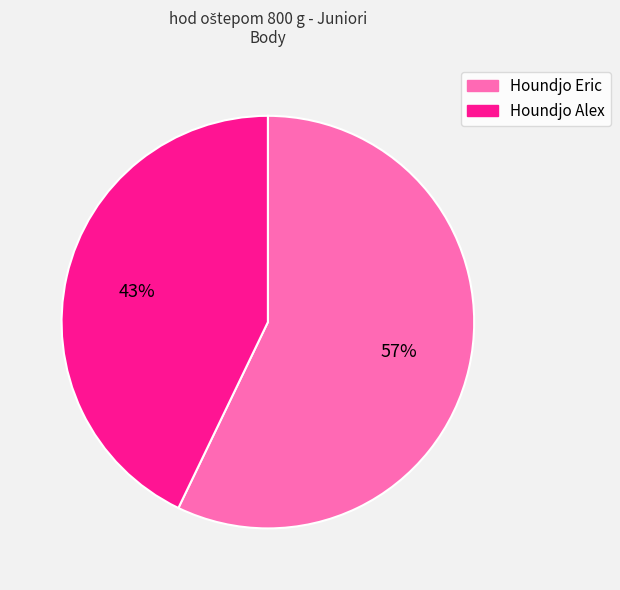

To the nearest percent, what is the difference between the Houndjo Alex and Houndjo Eric slice percentages?

14%